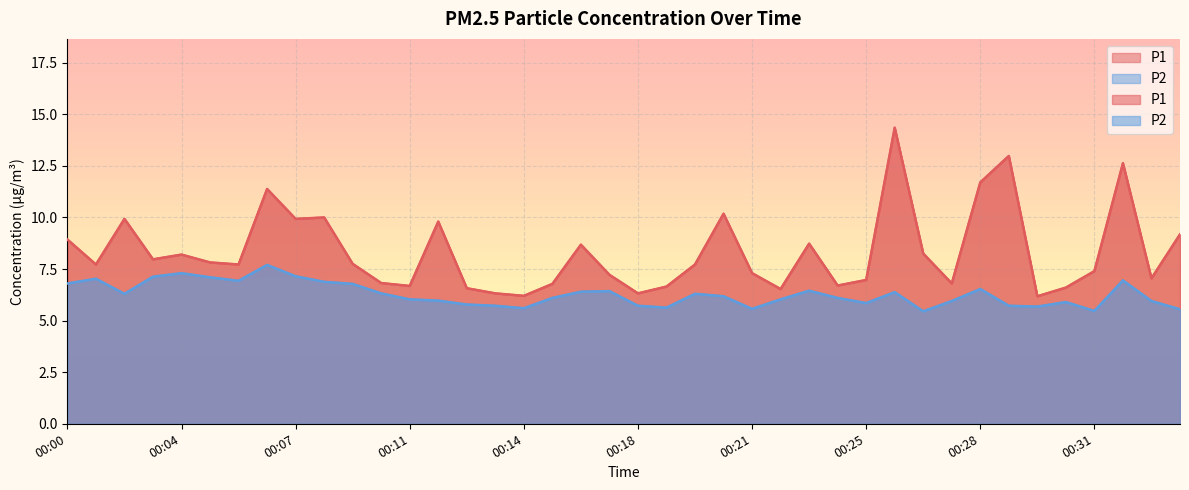

What is the minimum value shown in the chart?

5.5